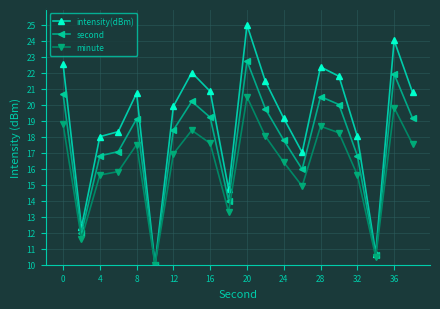

True or false: intensity(dBm) has more than 2 interior local peaks.

True